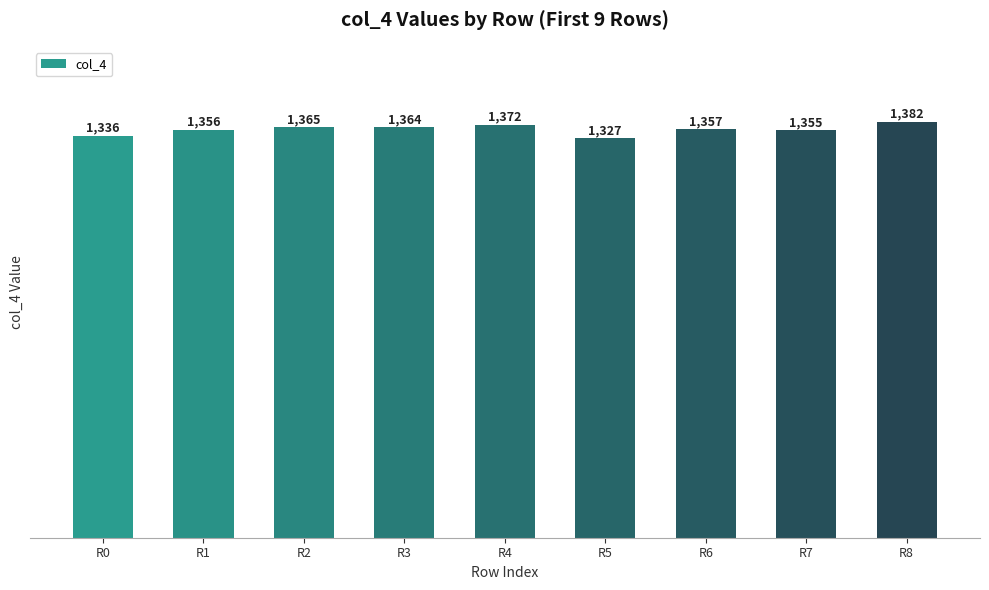

True or false: the data shows 306 at R4.

False